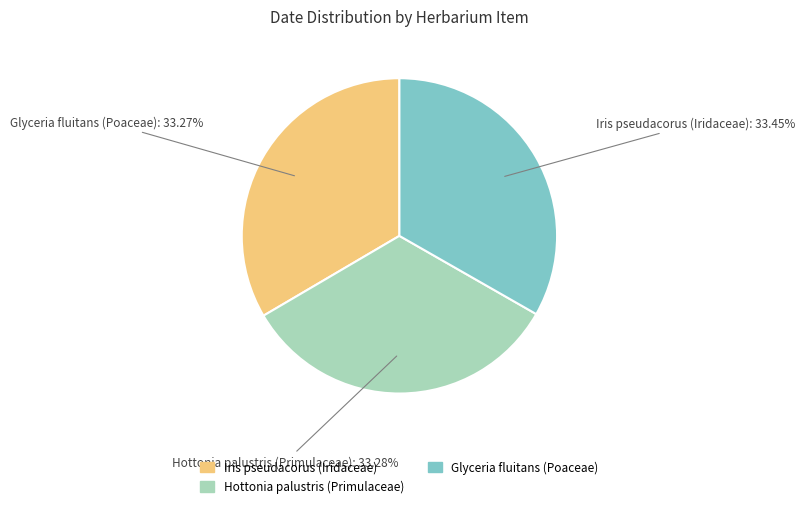

What is the change in value from Hottonia palustris (Primulaceae) to Glyceria fluitans (Poaceae)?

-1